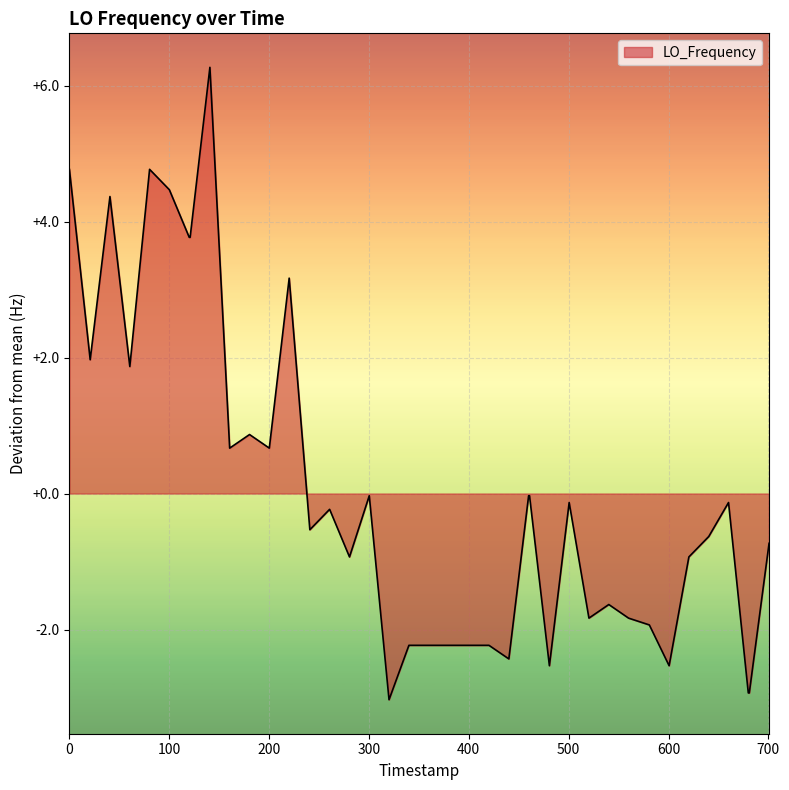

What is the maximum value shown in the chart?

6.3